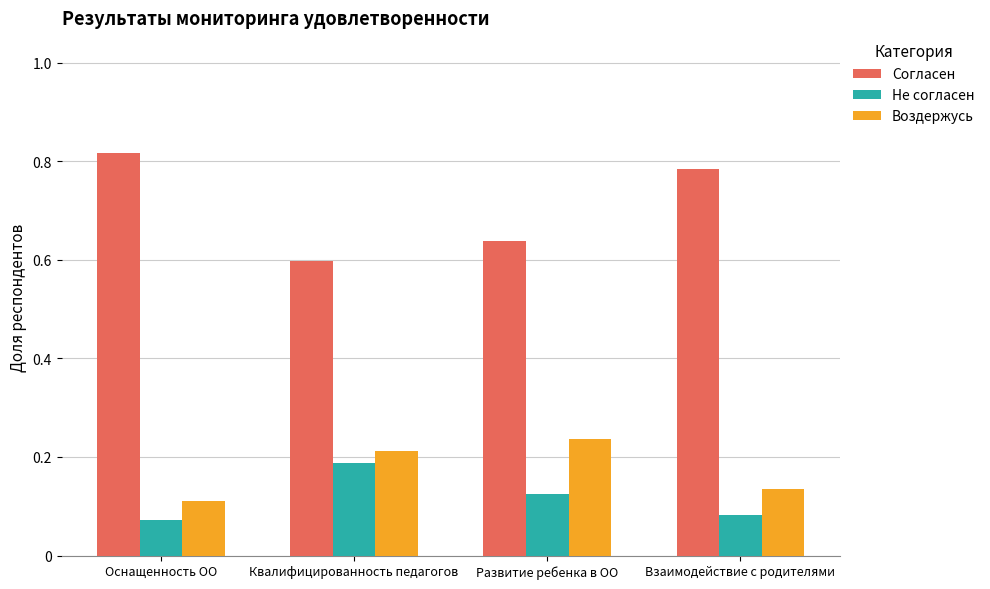

Which series has the largest total across all categories?

Согласен